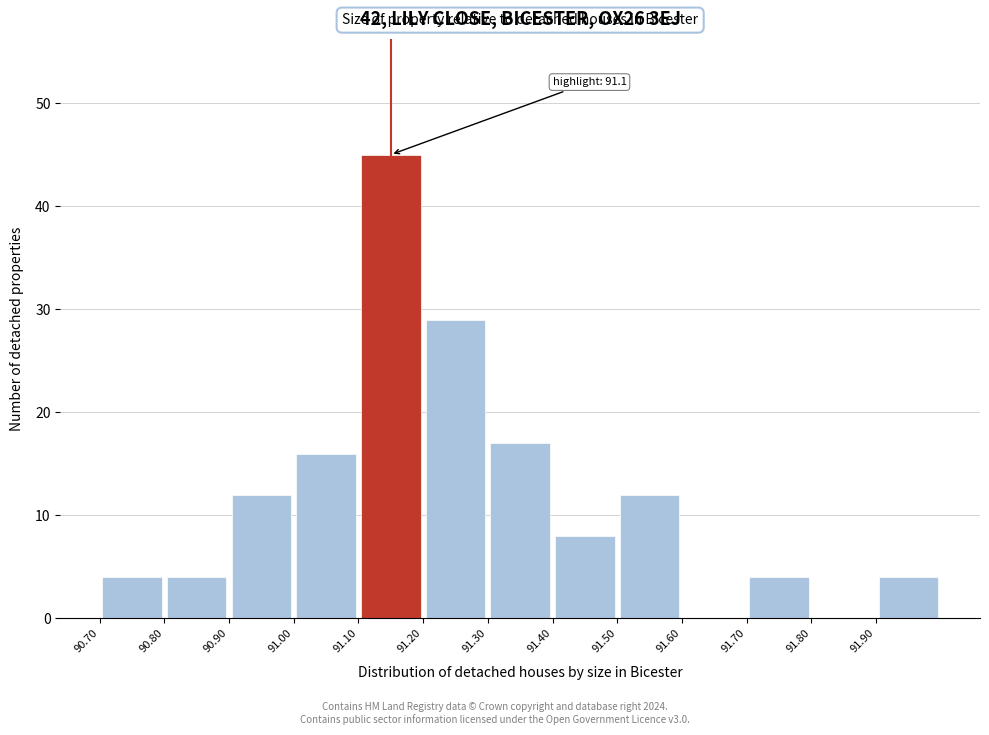

Which range on the x-axis has the tallest bar?

91.1 to 91.2